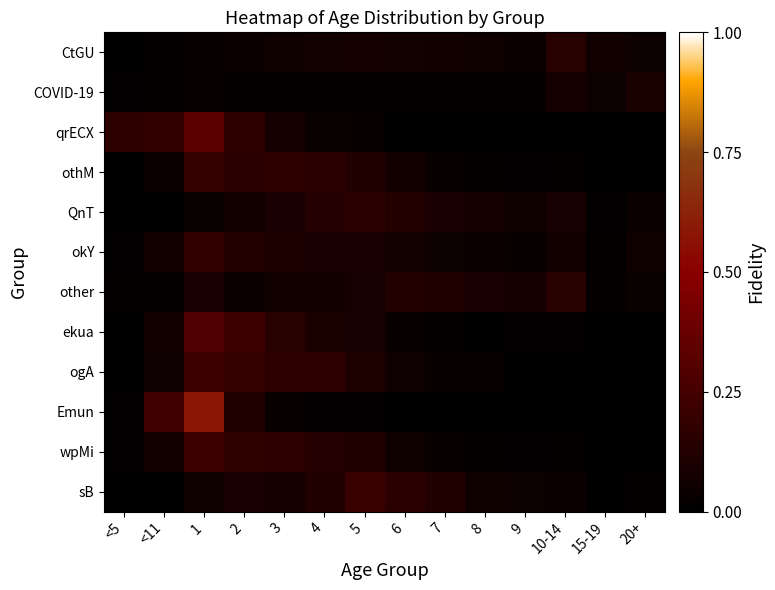

How many categories are shown in the chart?

14